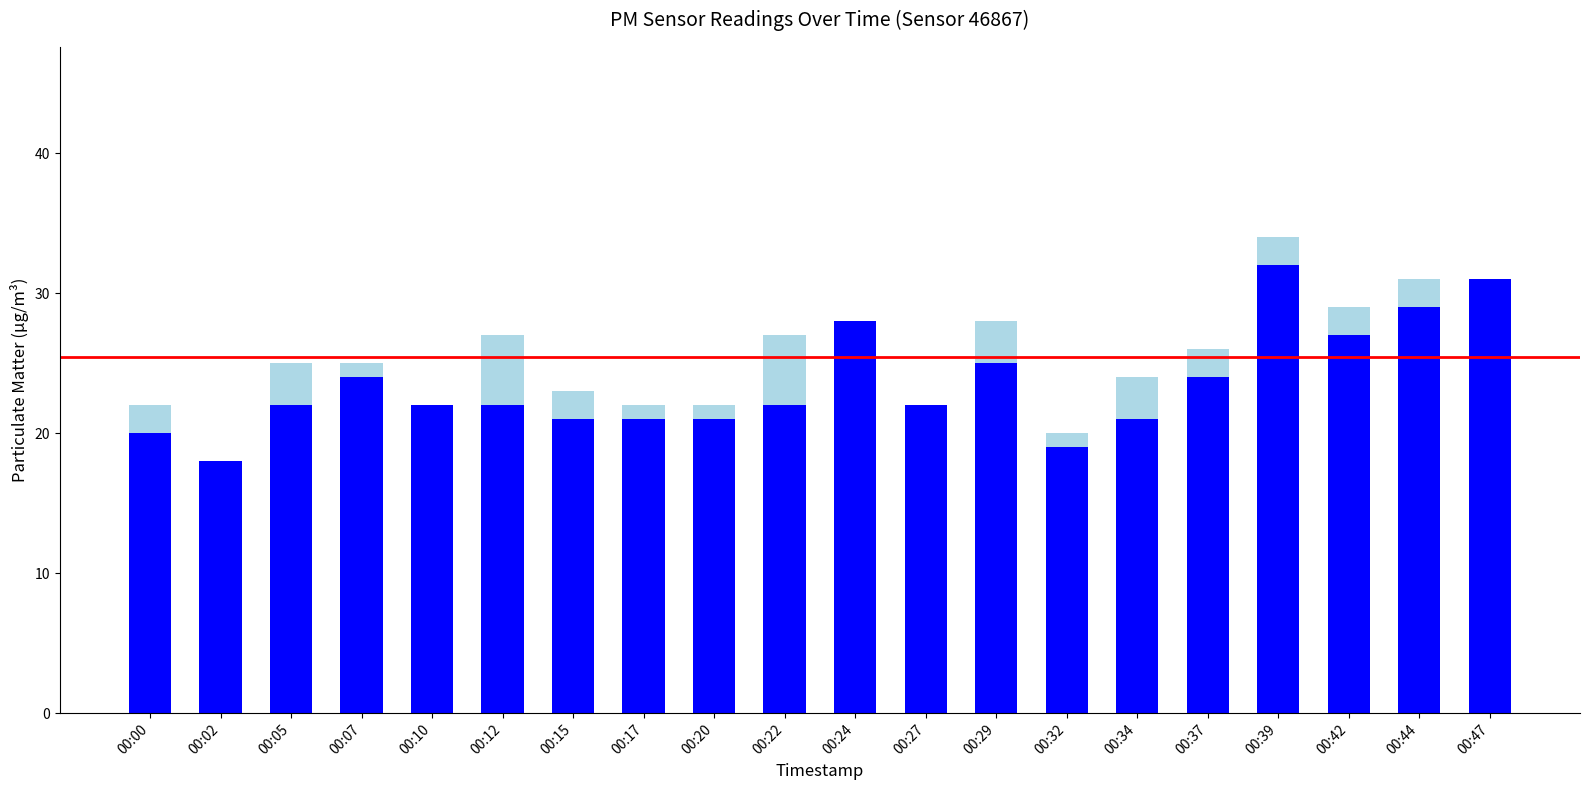

At which category is the sum across all series the highest?

00:39